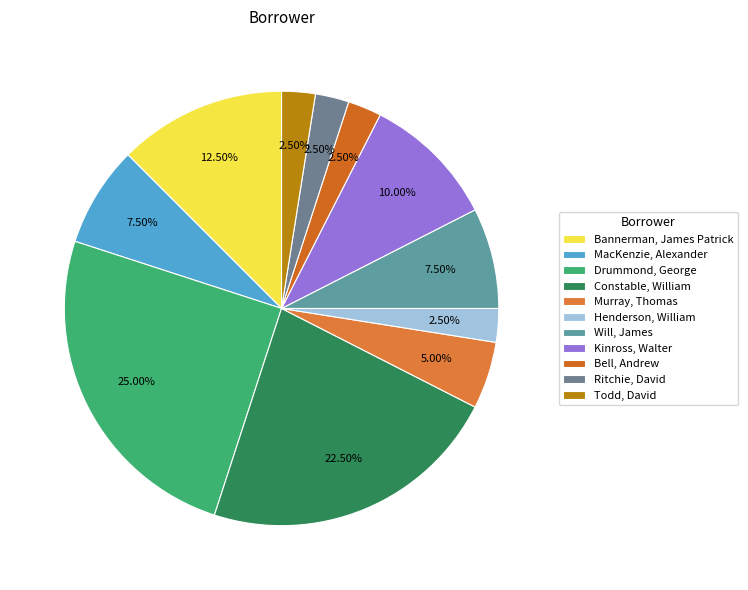

True or false: Henderson, William accounts for 2% of the total.

True